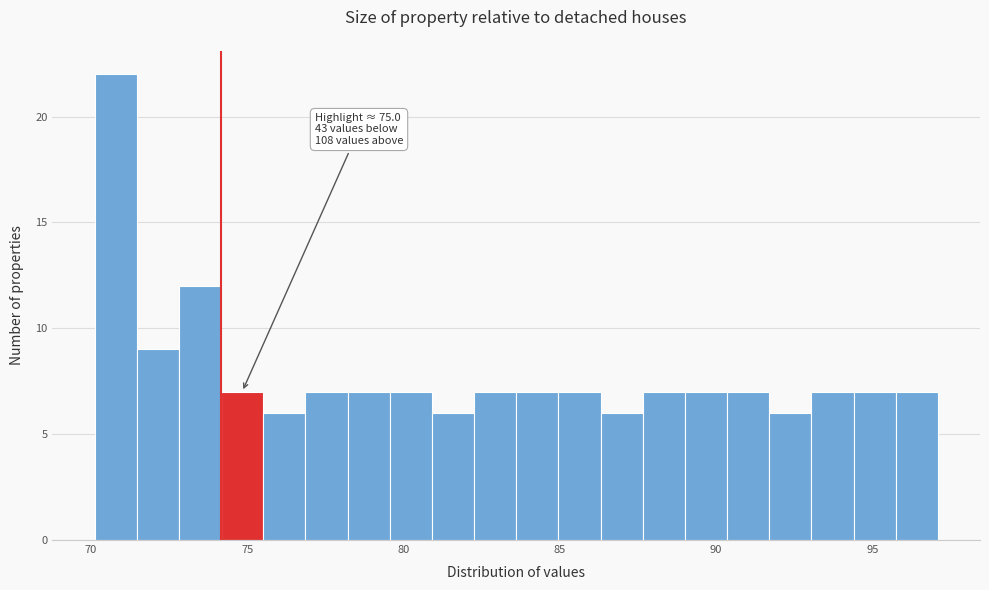

Around what value on the x-axis is the tallest bar? Give the approximate position of its centre, as read against the axis.

71.0